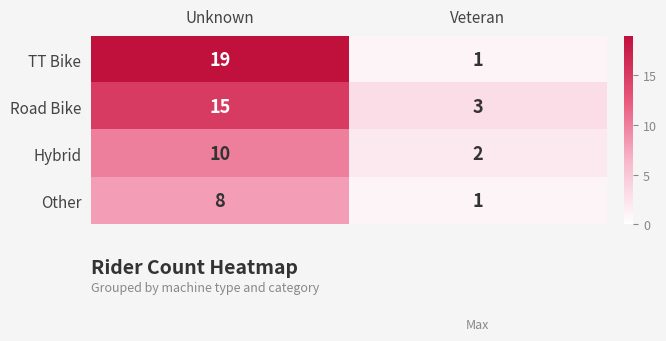

How many distinct data groups are displayed?

4